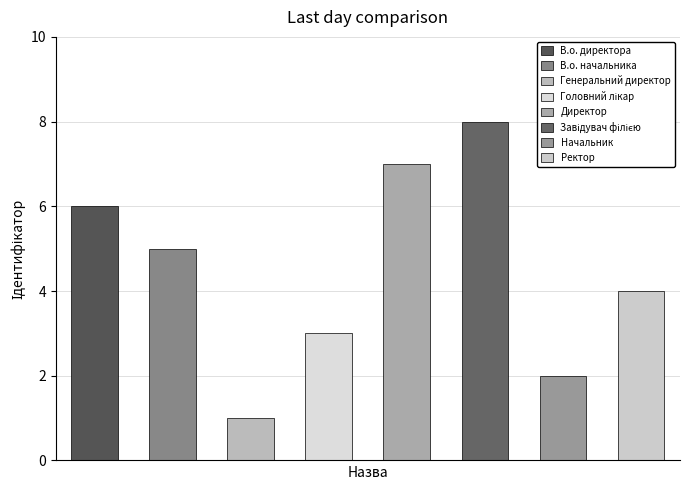

Which has a higher value, Генеральний директор or Начальник?

Начальник